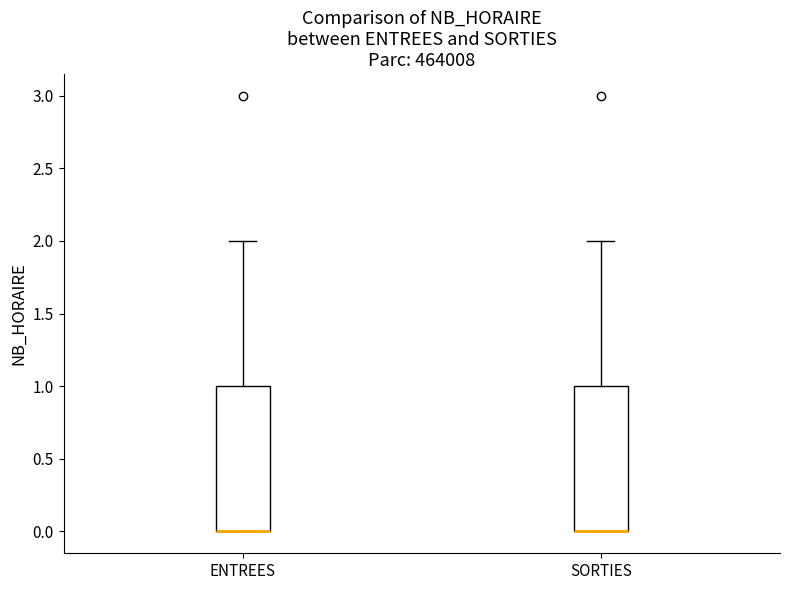

Reading left to right, transcribe this box plot: for each box, give where its median line is, the range the box spans, and where its two whiskers end, as read against the y-axis. The values are not printed on the chart, so give them approximately, as read against the axis.

ENTREES: median 0 (drawn on the box's lower edge), box 0 to 1, whiskers 0 to 2
SORTIES: median 0 (drawn on the box's lower edge), box 0 to 1, whiskers 0 to 2